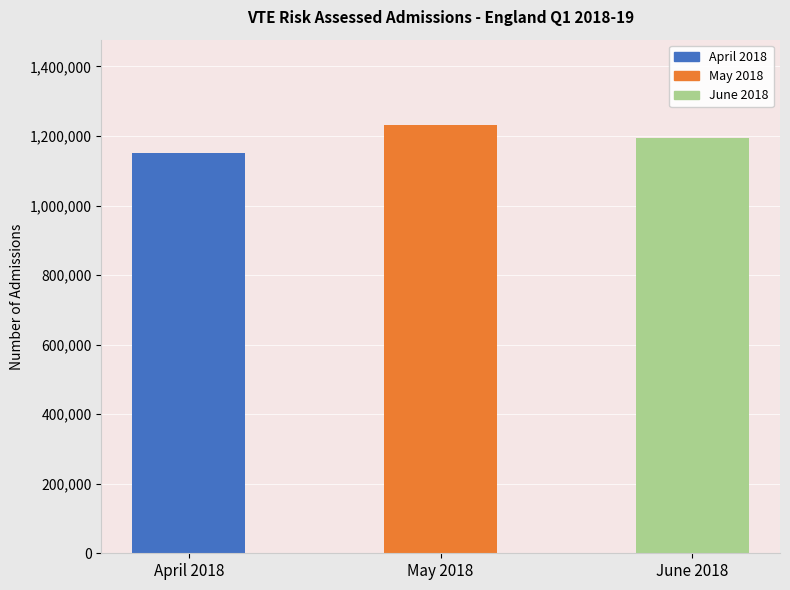

List the labels in order of value, smallest first.

April 2018, June 2018, May 2018